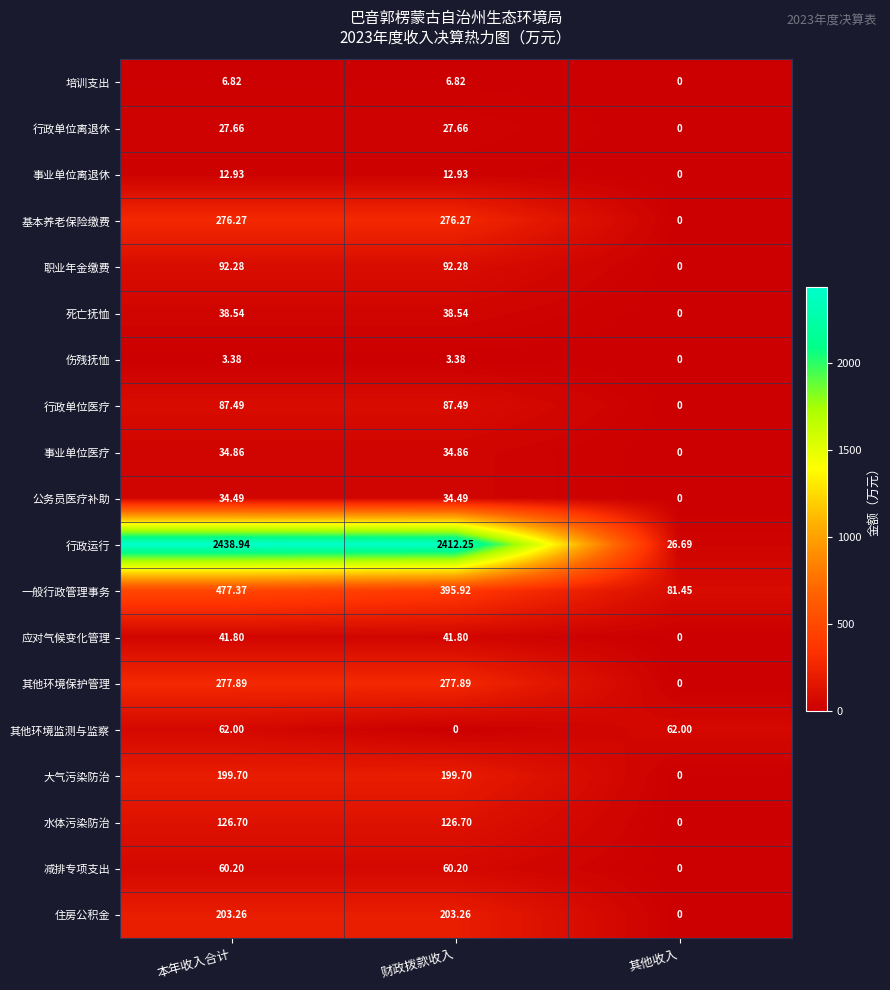

Which series has the largest total across all categories?

行政运行